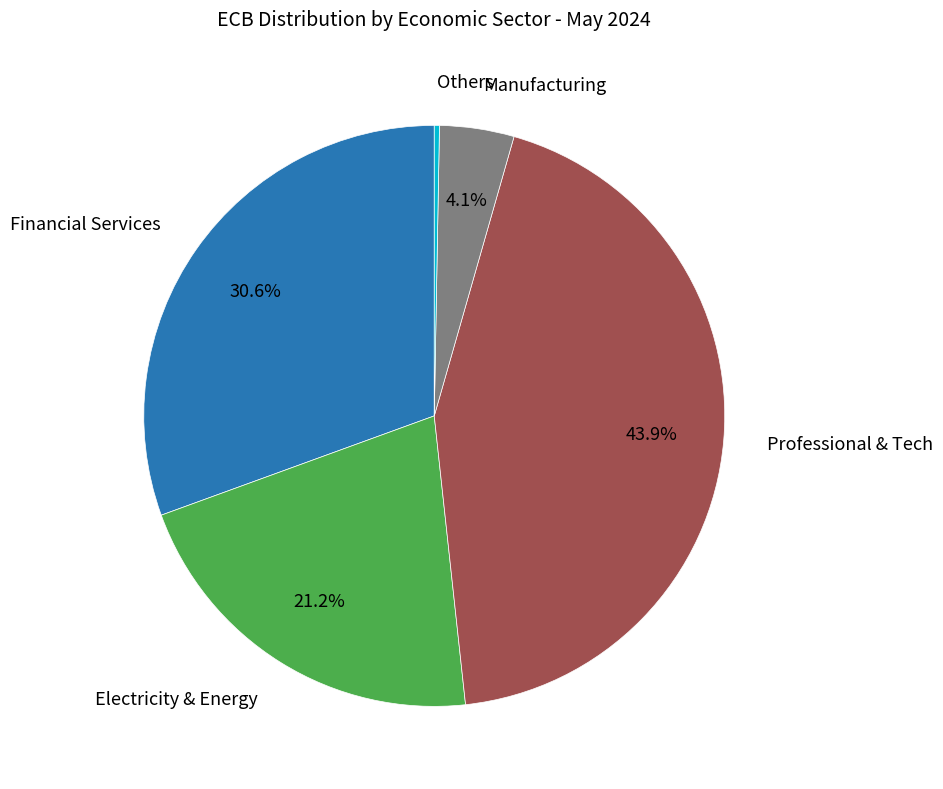

How many segments does this pie chart have?

5